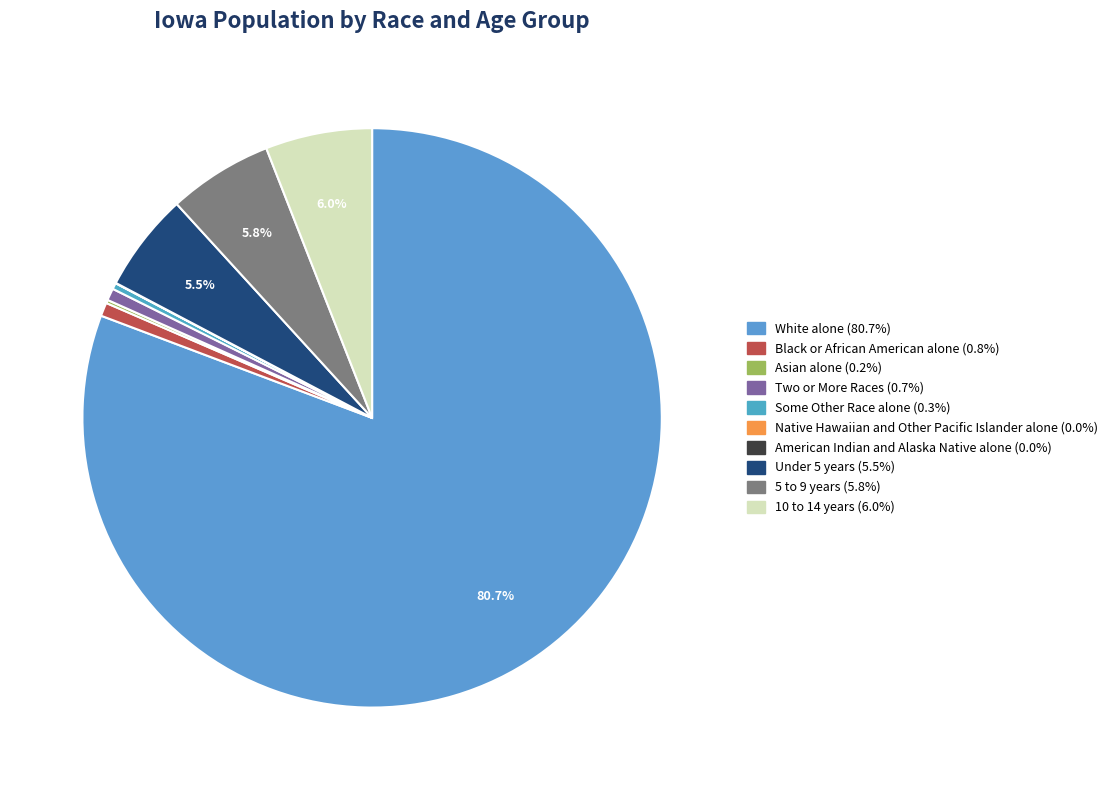

Rank the categories by value from lowest to highest.

American Indian and Alaska Native alone, Native Hawaiian and Other Pacific Islander alone, Asian alone, Some Other Race alone, Two or More Races, Black or African American alone, Under 5 years, 5 to 9 years, 10 to 14 years, White alone